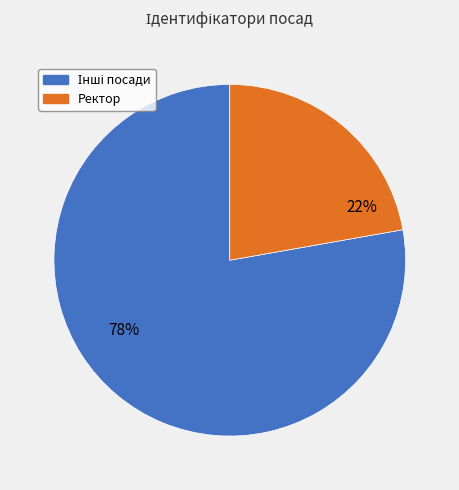

How many segments does this pie chart have?

2